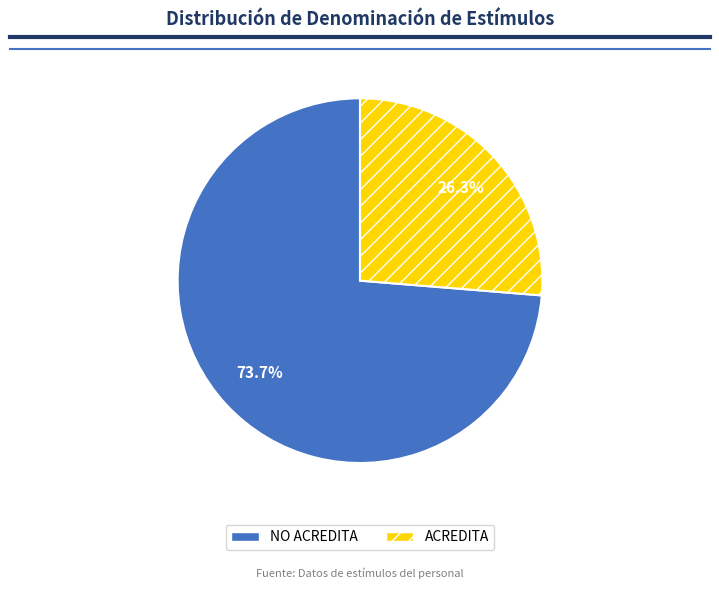

Which has a higher value, NO ACREDITA or ACREDITA?

NO ACREDITA